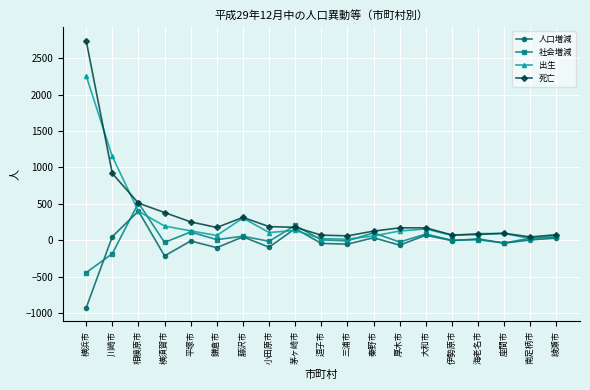

Where is the first local minimum for 社会増減?

横須賀市